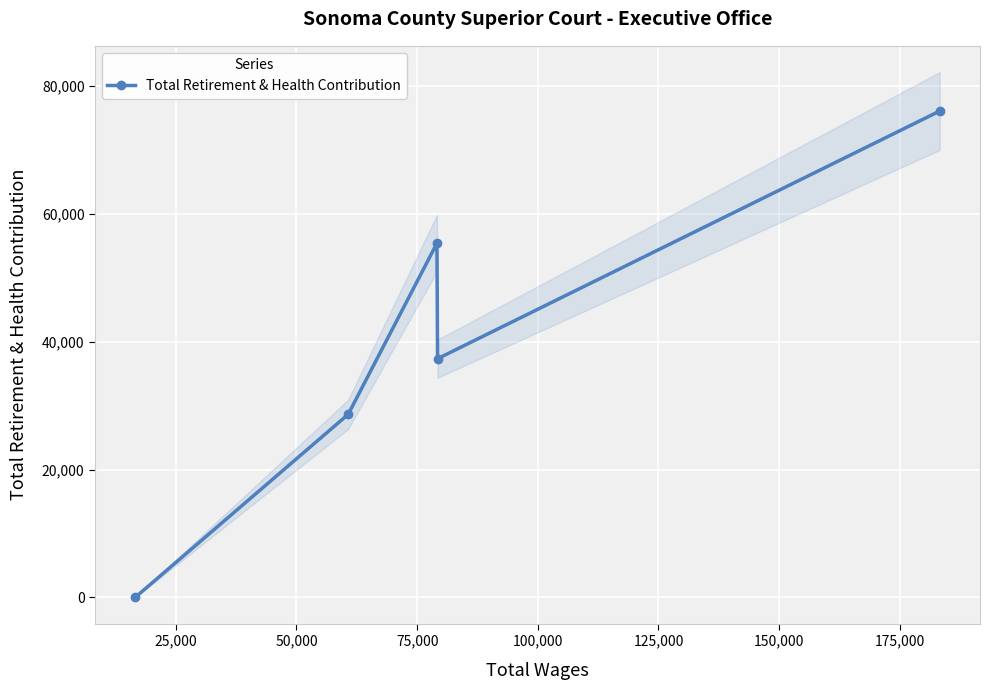

How many interior local valleys does the Total Retirement & Health Contribution series have?

1